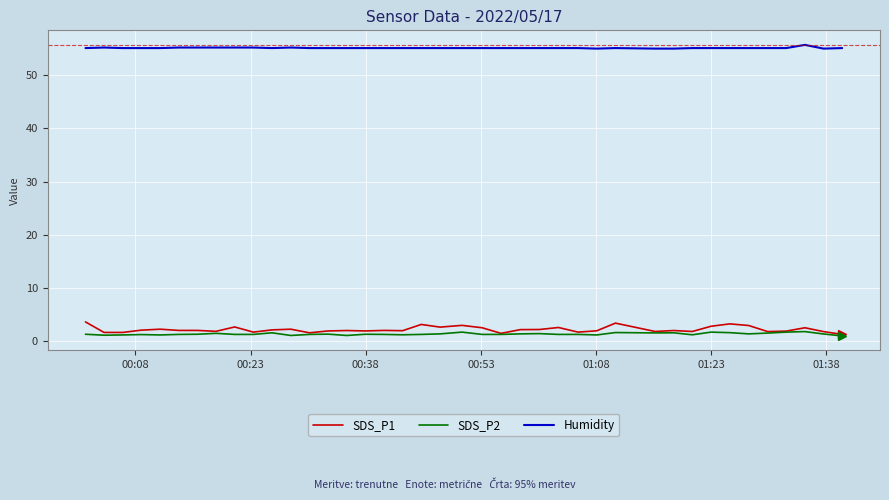

Which series has the largest range (max minus min)?

SDS_P1